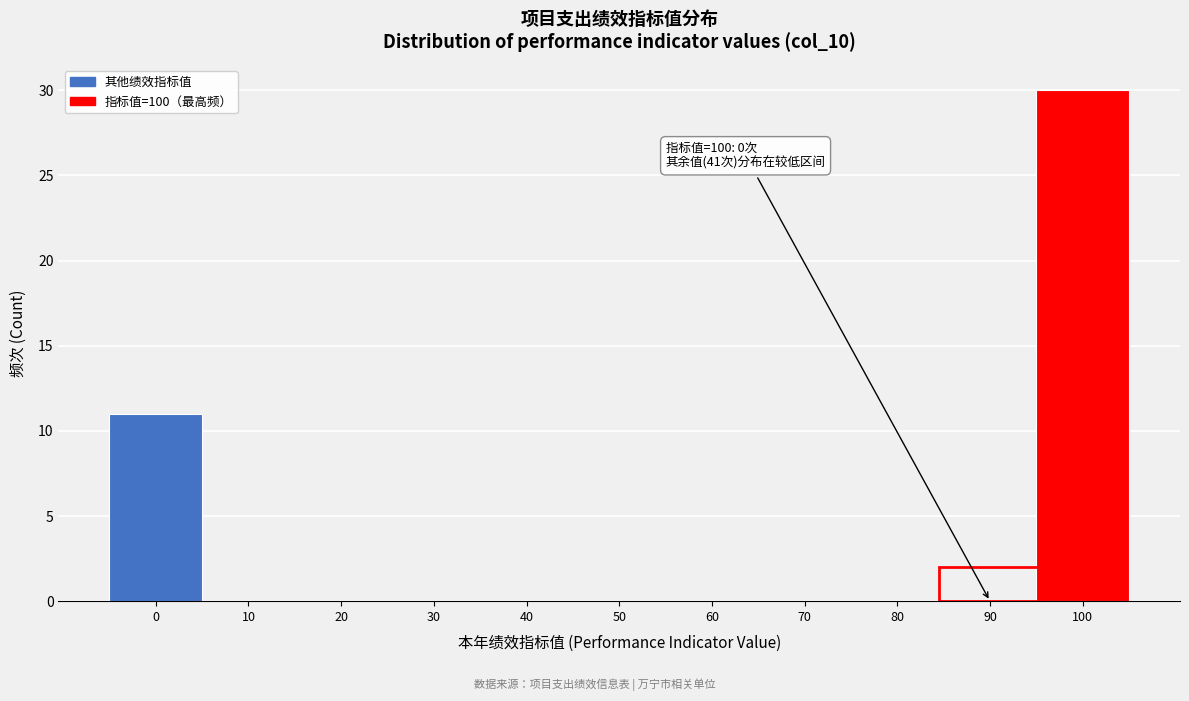

Reading right to left, transcribe all the data shown in this chart.

100=30	90=0	80=0	70=0	60=0	50=0	40=0	30=0	20=0	10=0	0=11